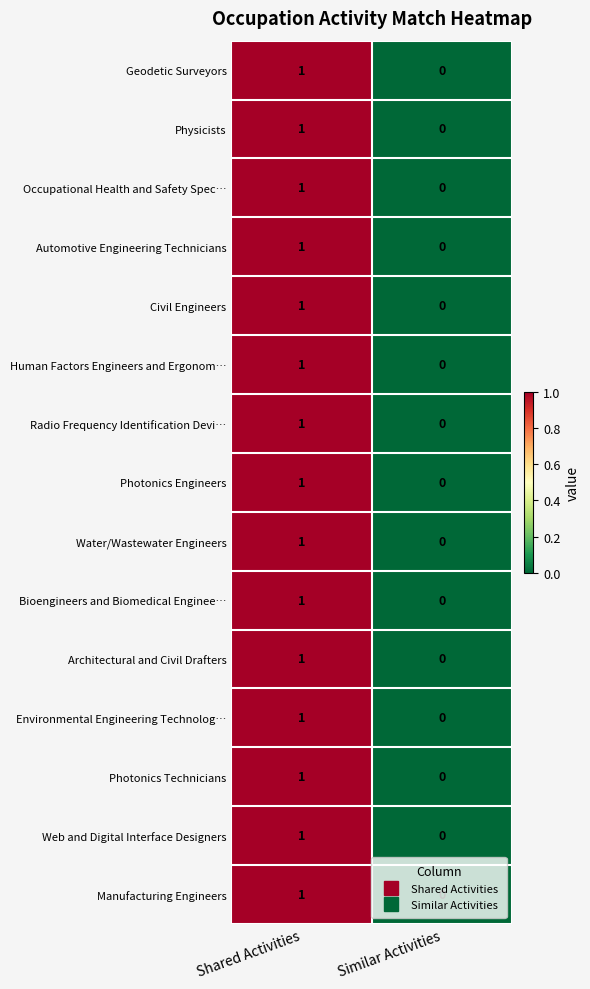

The value of Occupational Health and Safety Spec… at Shared Activities is 0. True or false?

False